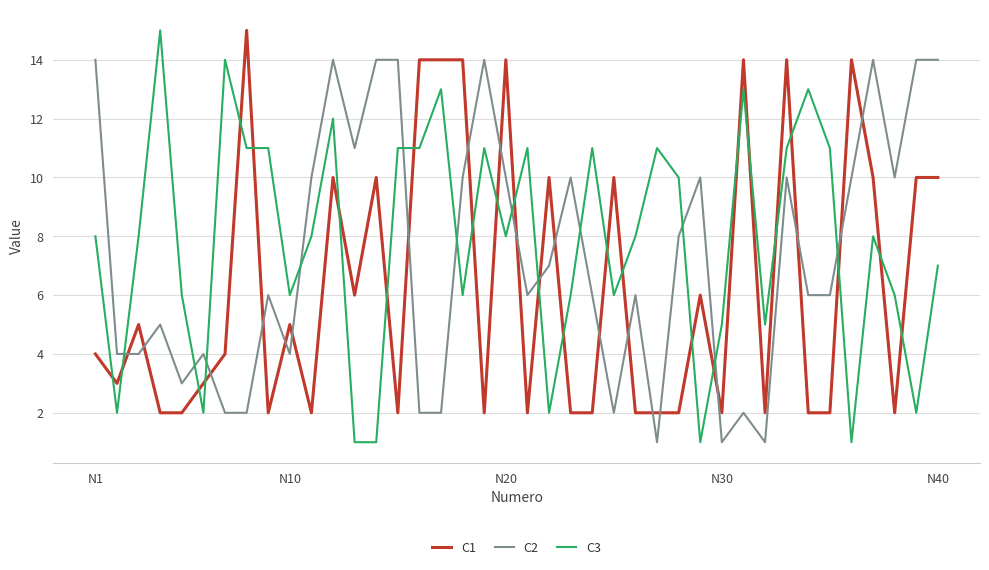

What is the greatest value displayed?

15